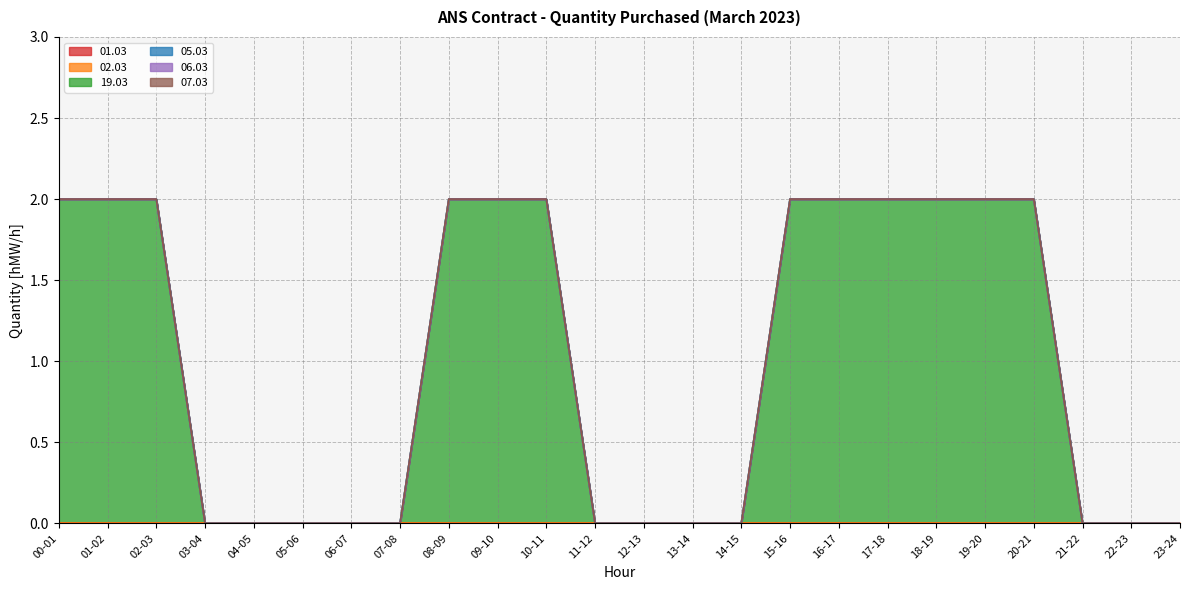

Rank the categories by 02.03 value from lowest to highest.

00-01, 01-02, 02-03, 03-04, 04-05, 05-06, 06-07, 07-08, 08-09, 09-10, 10-11, 11-12, 12-13, 13-14, 14-15, 15-16, 16-17, 17-18, 18-19, 19-20, 20-21, 21-22, 22-23, 23-24